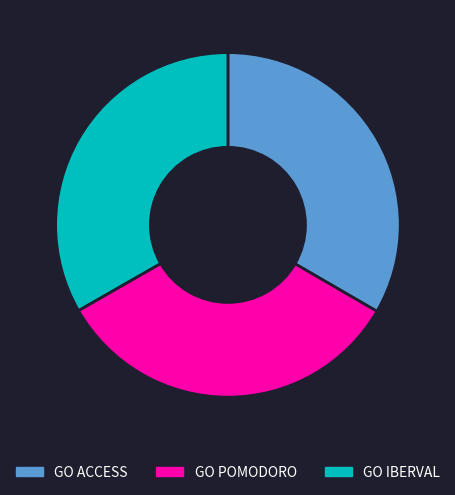

Do GO ACCESS and GO POMODORO together represent more than half of the pie?

Yes